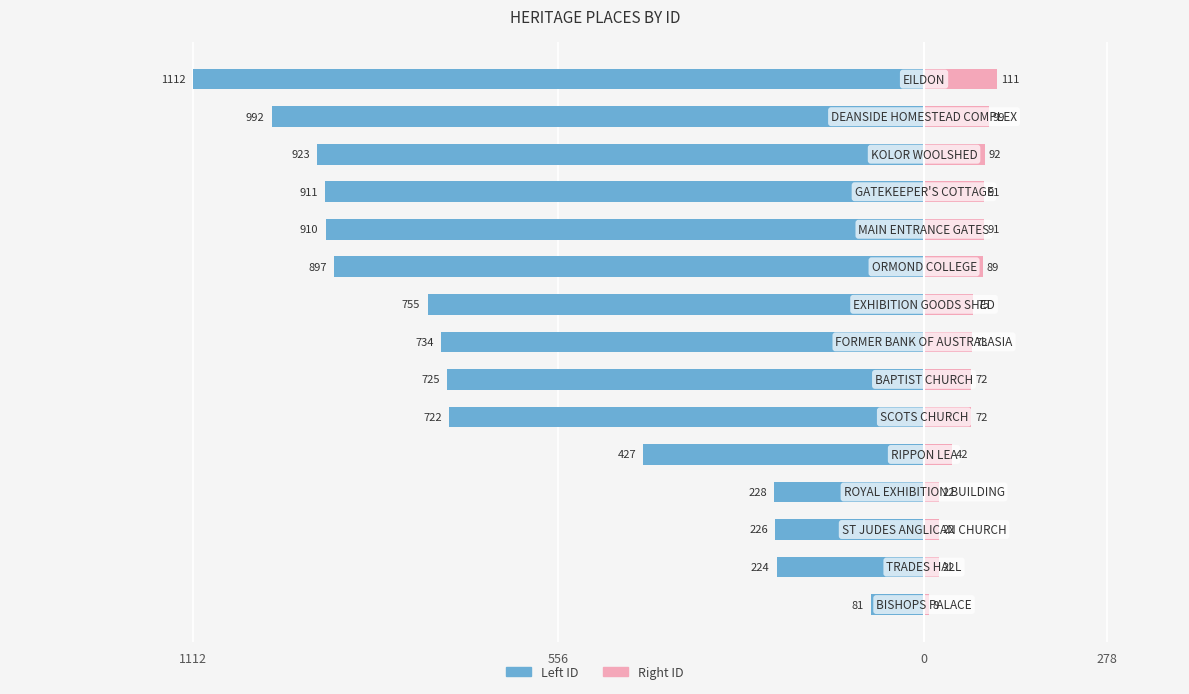

What is the difference between the maximum and minimum values in the ID (Left) series?

1031